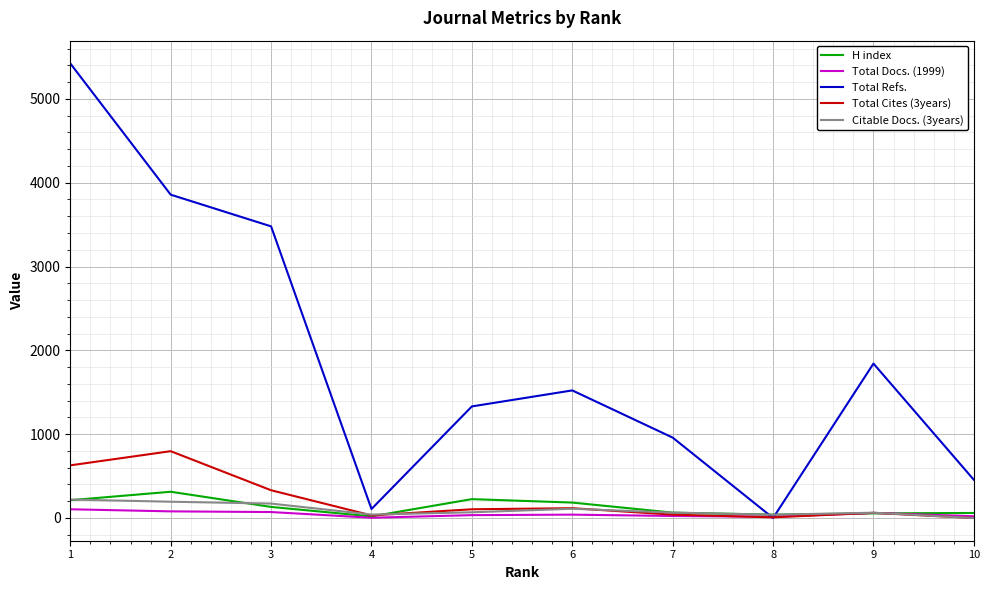

Which series has the largest total across all categories?

Total Refs.